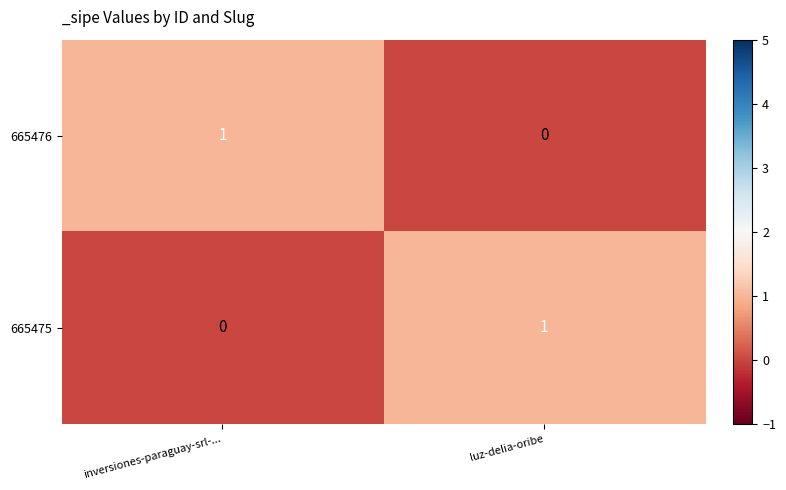

Which category has the highest value in the 665475 series?

luz-delia-oribe